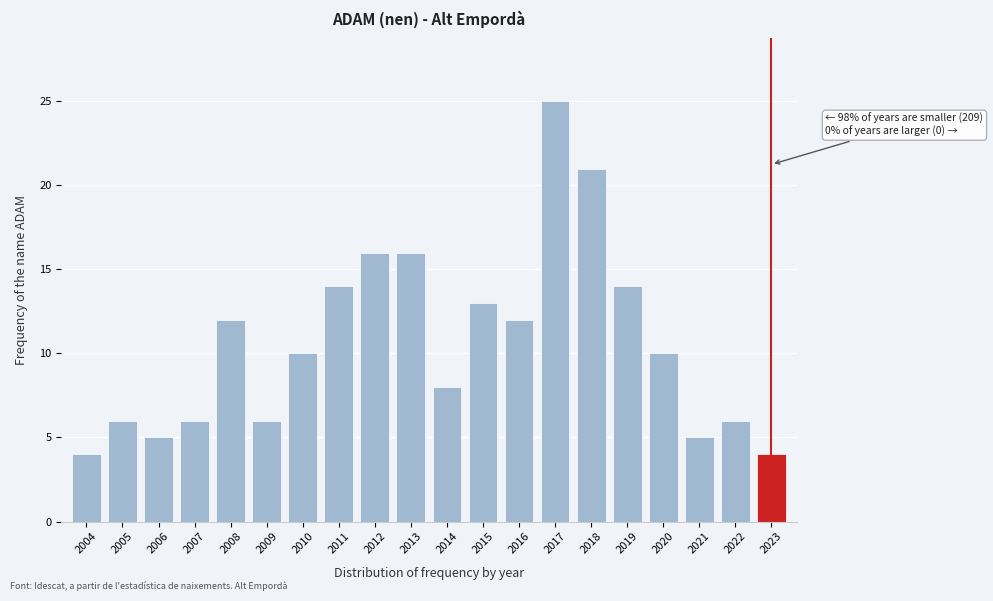

Reading left to right, extract all data points from this chart.

2004=4	2005=6	2006=5	2007=6	2008=12	2009=6	2010=10	2011=14	2012=16	2013=16	2014=8	2015=13	2016=12	2017=25	2018=21	2019=14	2020=10	2021=5	2022=6	2023=4